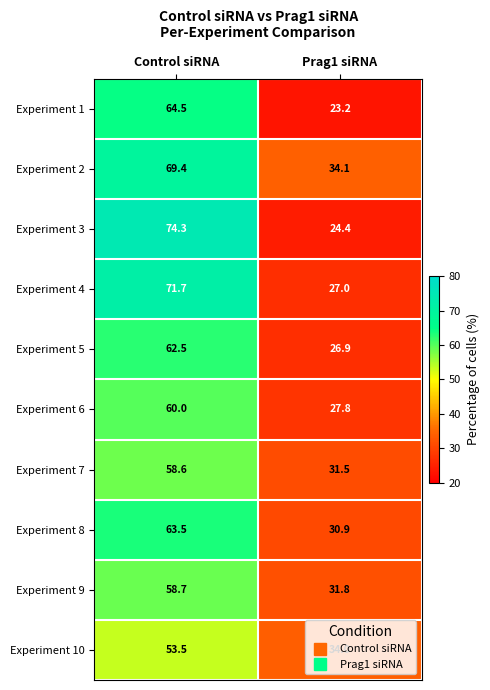

What is the spread (max minus min) of values at Control siRNA?

20.8